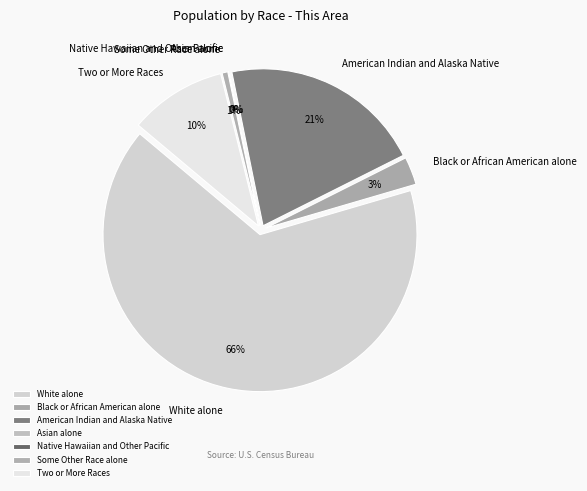

Combined, do American Indian and Alaska Native and Native Hawaiian and Other Pacific account for over 50%?

No